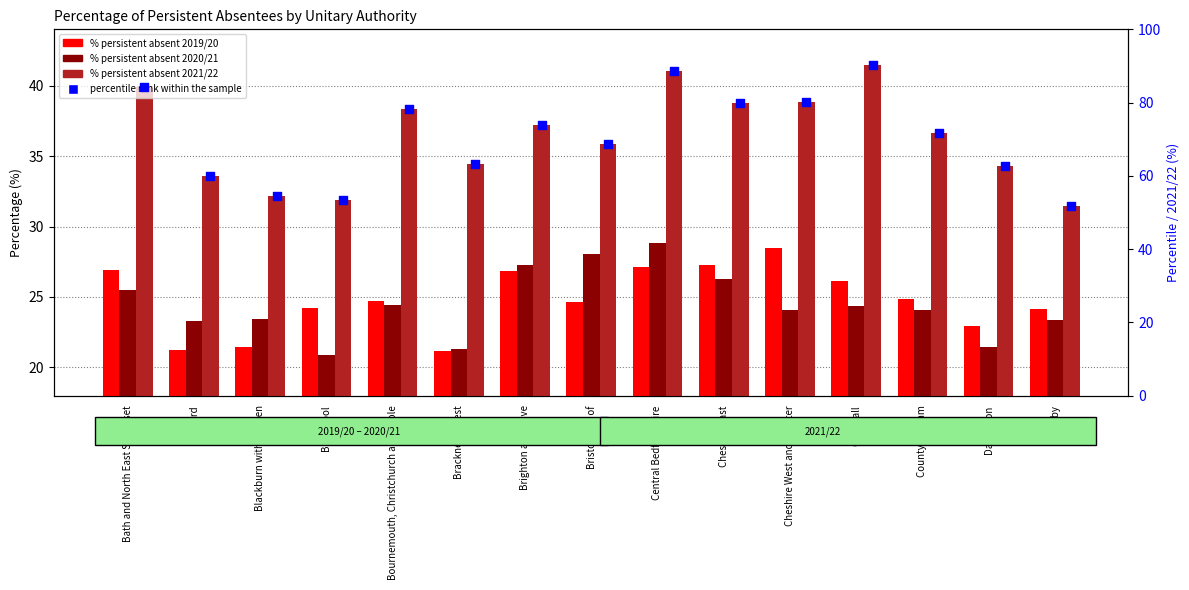

Which series reaches the minimum Y coordinate?

% persistent absent 2020/21